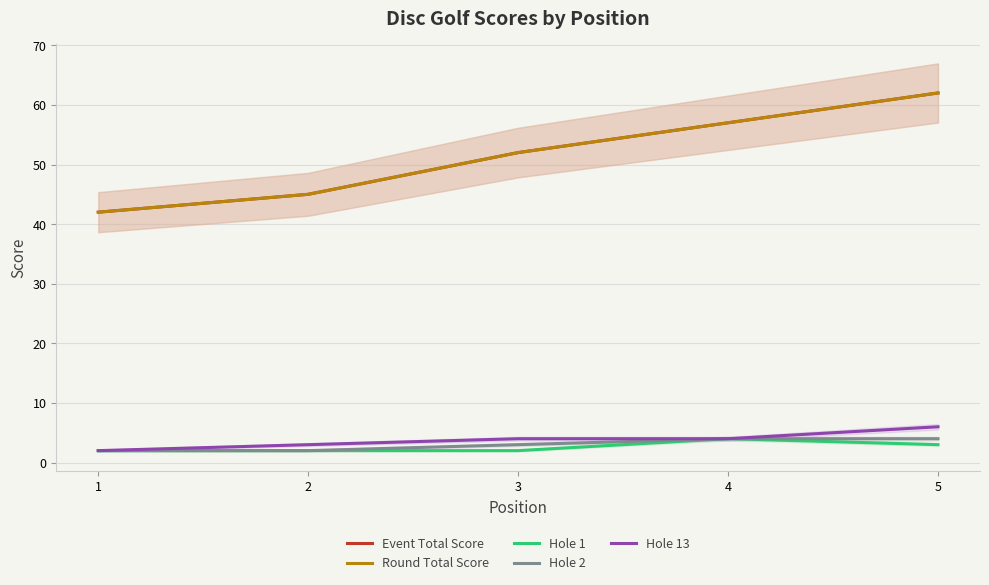

Which series has the largest total across all categories?

Event Total Score